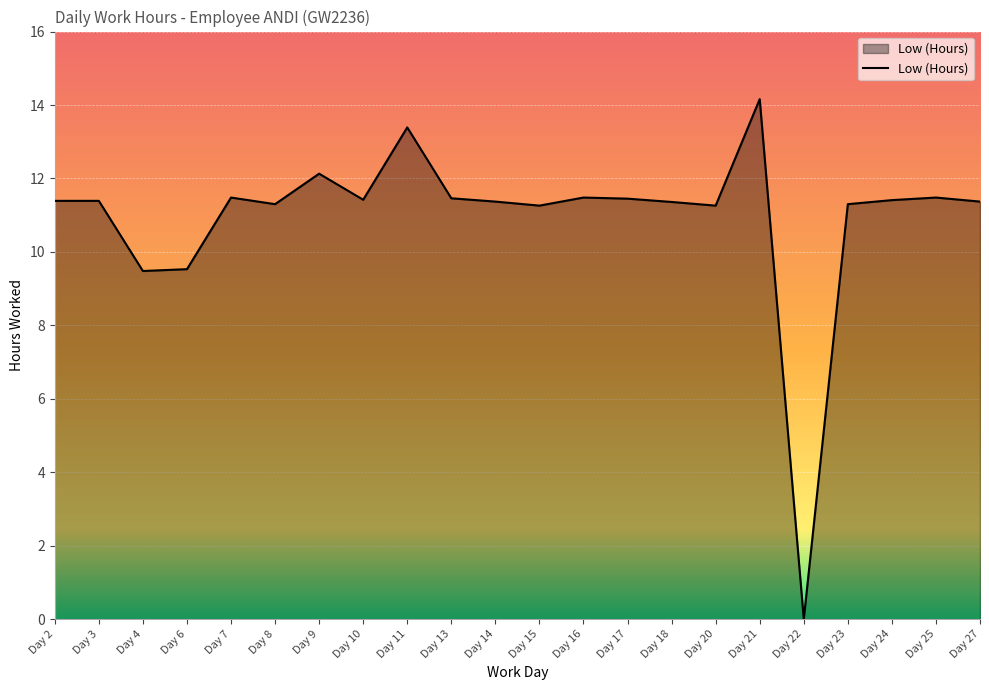

What is the difference between the maximum and minimum values?

14.2